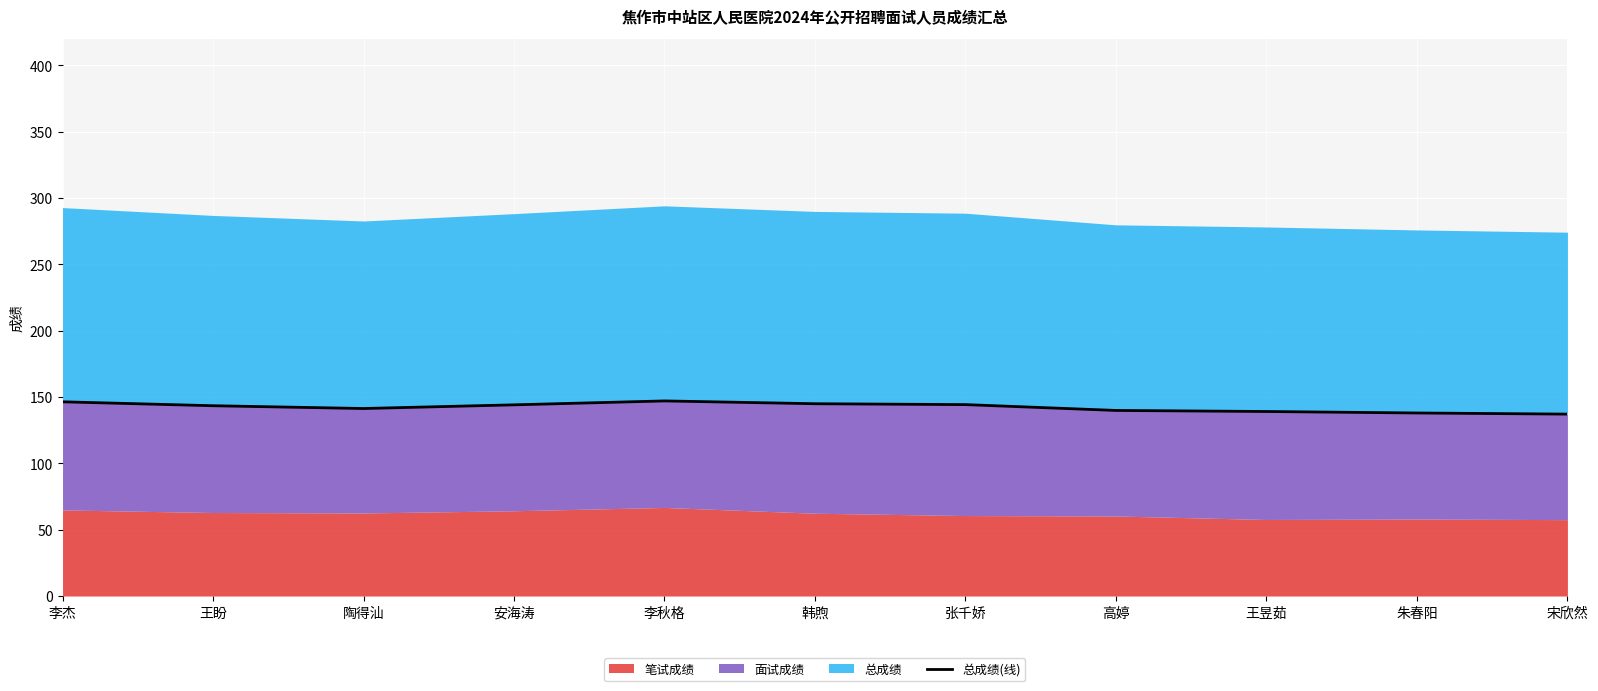

At which label is the value closest to 142?

陶得汕